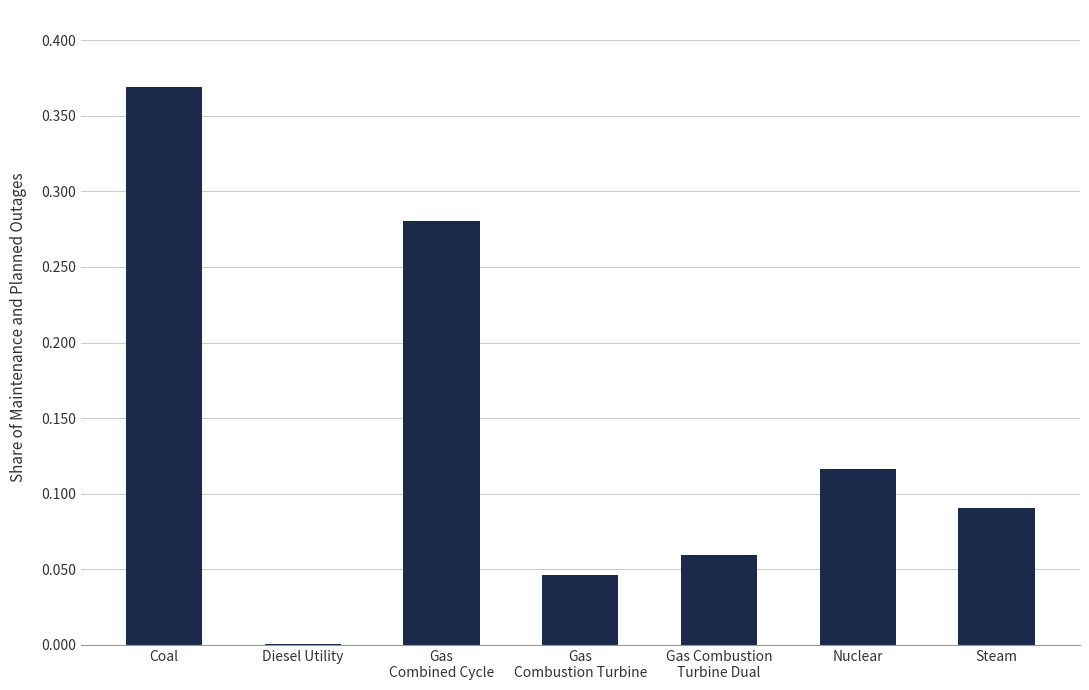

Which has a higher value, Nuclear or Steam?

Nuclear